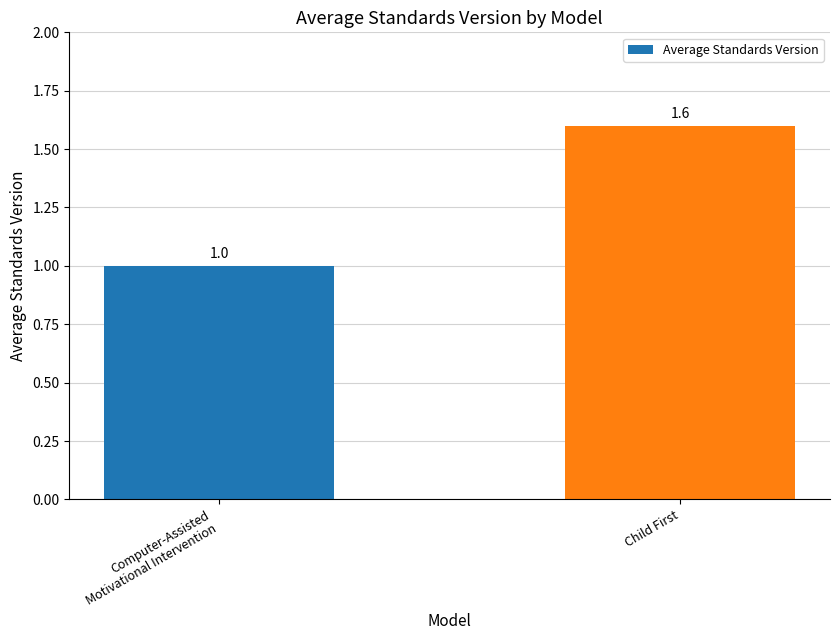

Reading left to right, what are all the values shown in this chart?

Computer-Assisted
Motivational Intervention=1.0	Child First=1.6